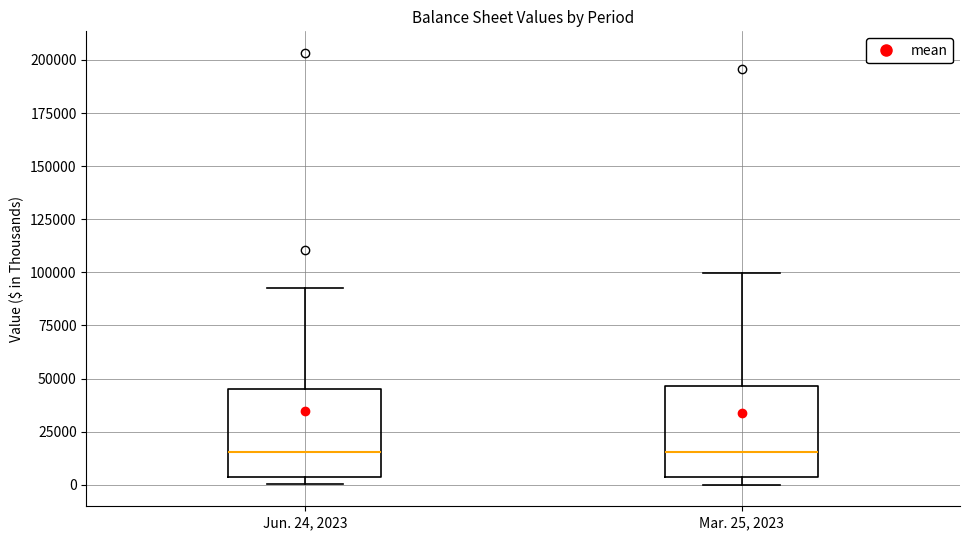

Reading left to right, transcribe this box plot: for each box, give where its median line is, the range the box spans, and where its two whiskers end, as read against the y-axis. The values are not printed on the chart, so give them approximately, as read against the axis.

Jun. 24, 2023: median 15000, box 5000 to 45000, whiskers 0 to 95000
Mar. 25, 2023: median 15000, box 5000 to 45000, whiskers 0 to 100000